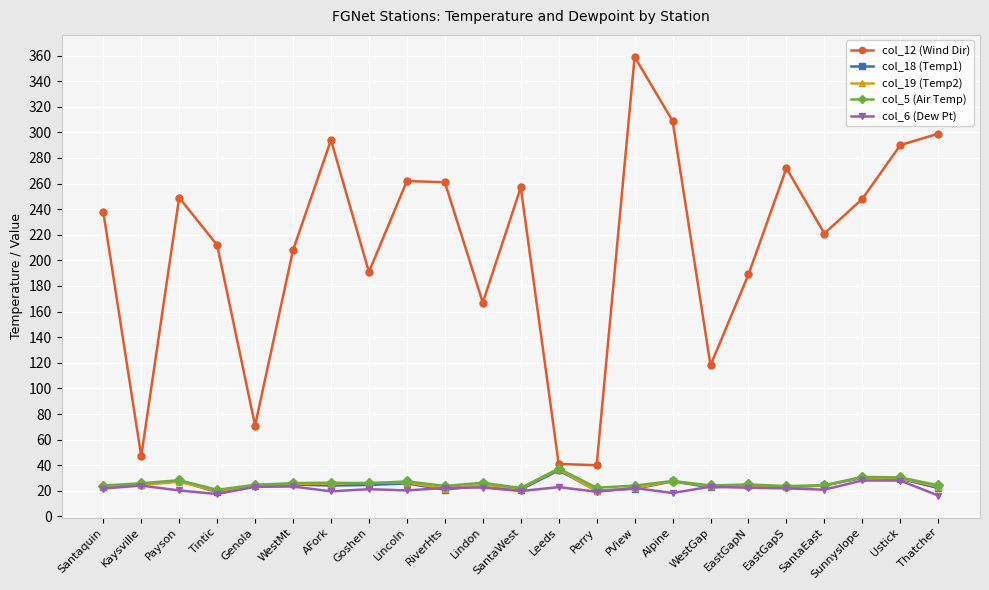

The value of col_5 (Air Temp) at Alpine is 27.7. True or false?

True